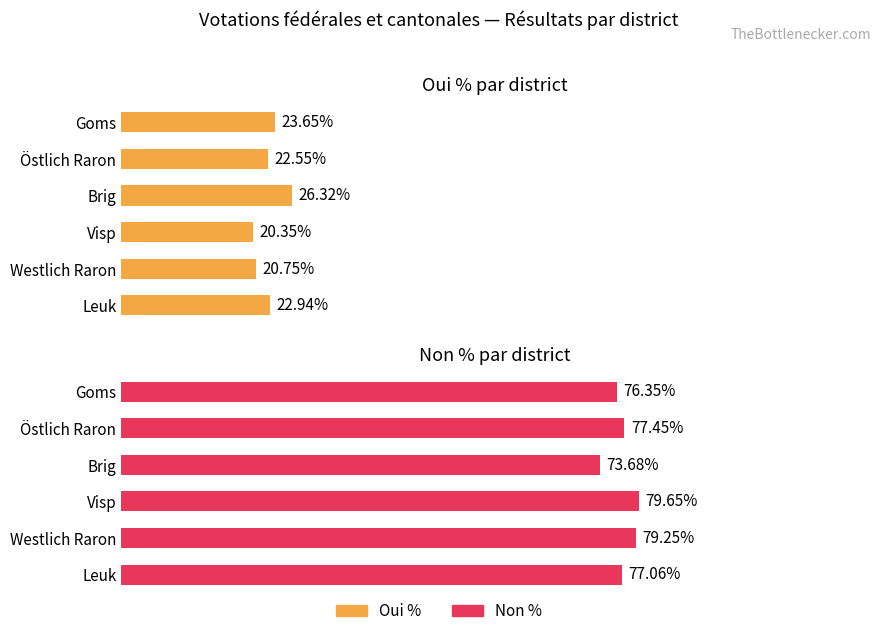

Count the number of data series in this chart.

2